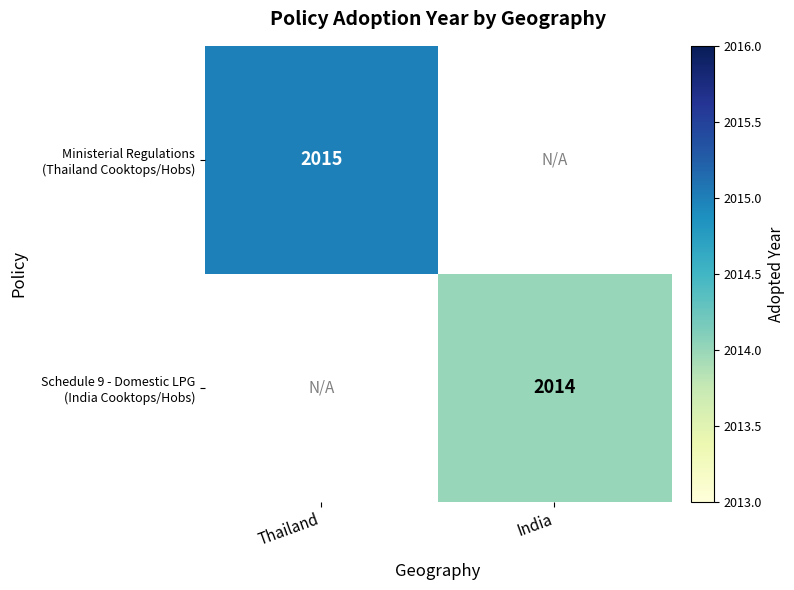

What value does the Ministerial Regulations (Thailand Cooktops/Hobs) series have at Thailand?

2015.0